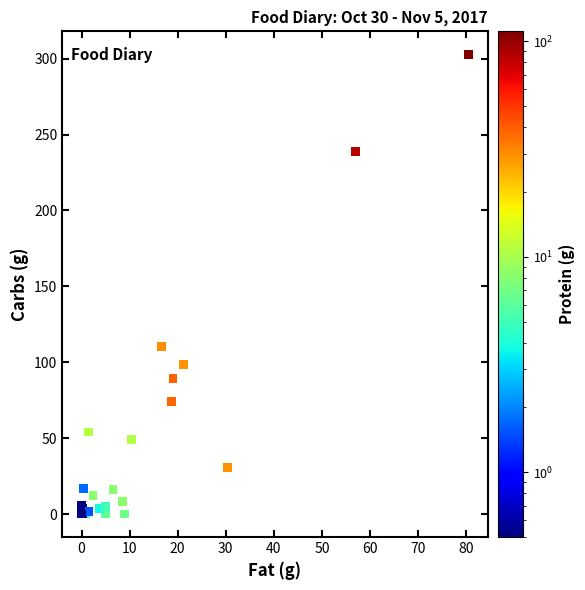

What Y value in the scatter plot is closest to 151?

110.6